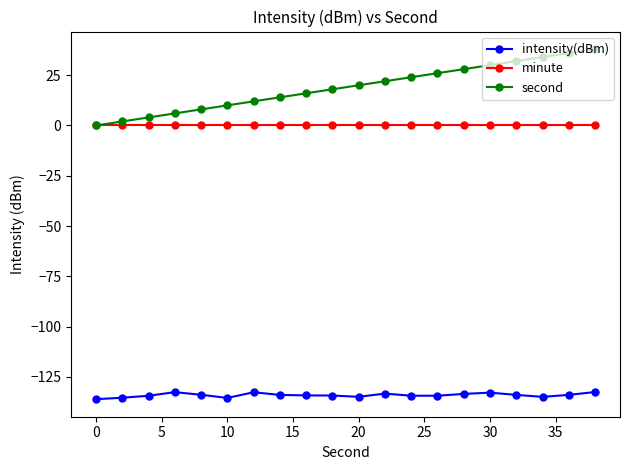

What is the greatest value displayed?

38.0